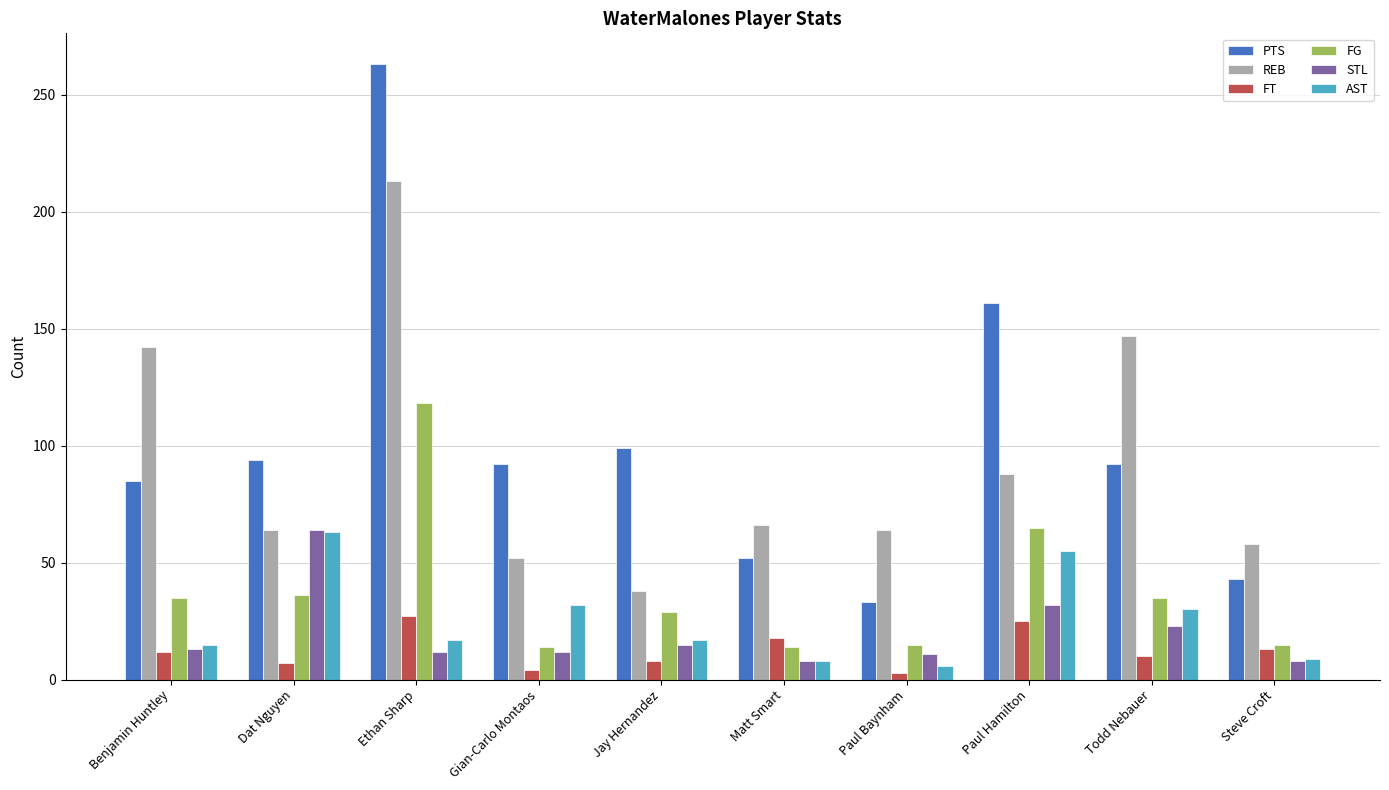

Is it true that REB equals 66 at Matt Smart?

True